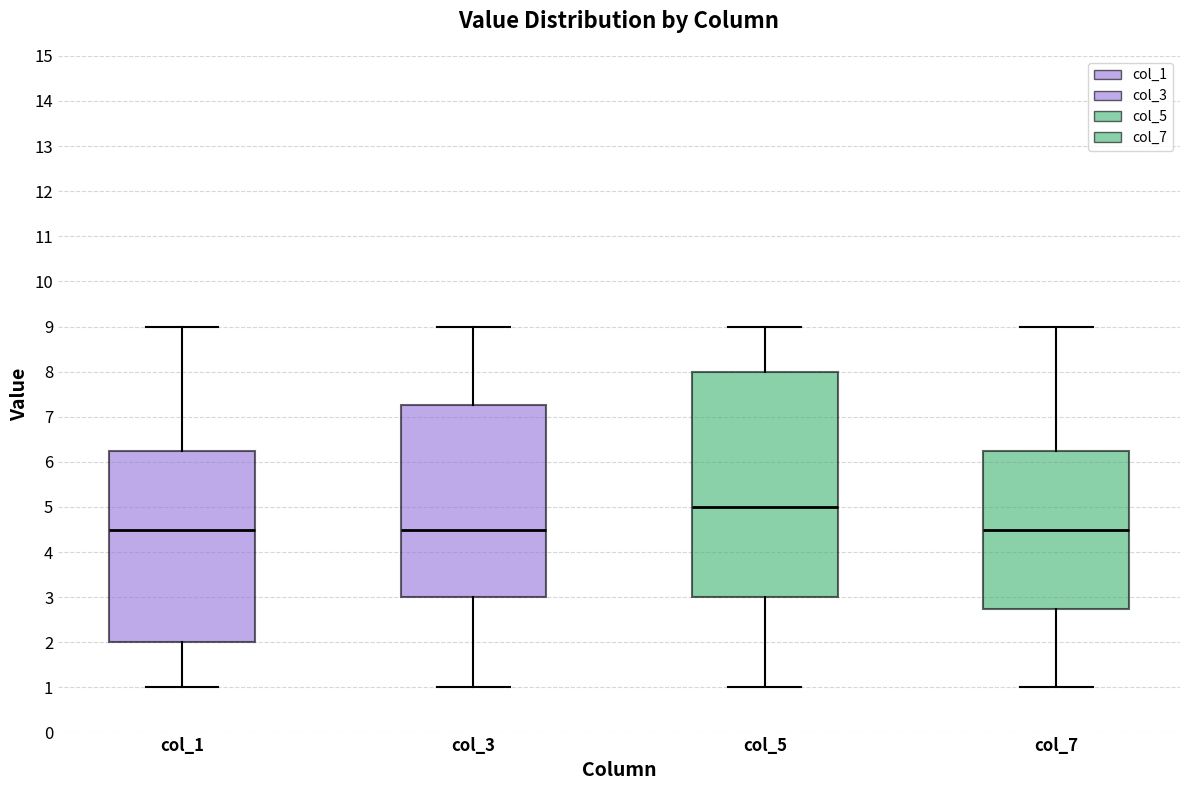

Reading left to right, read every box against the y-axis: the position of its median line, the range the box covers, and the ends of its whiskers. The values are not printed on the chart, so give them approximately, as read against the axis.

col_1: median 4.5, box 2.0 to 6.3, whiskers 1.0 to 9.0
col_3: median 4.5, box 3.0 to 7.3, whiskers 1.0 to 9.0
col_5: median 5.0, box 3.0 to 8.0, whiskers 1.0 to 9.0
col_7: median 4.5, box 2.8 to 6.3, whiskers 1.0 to 9.0